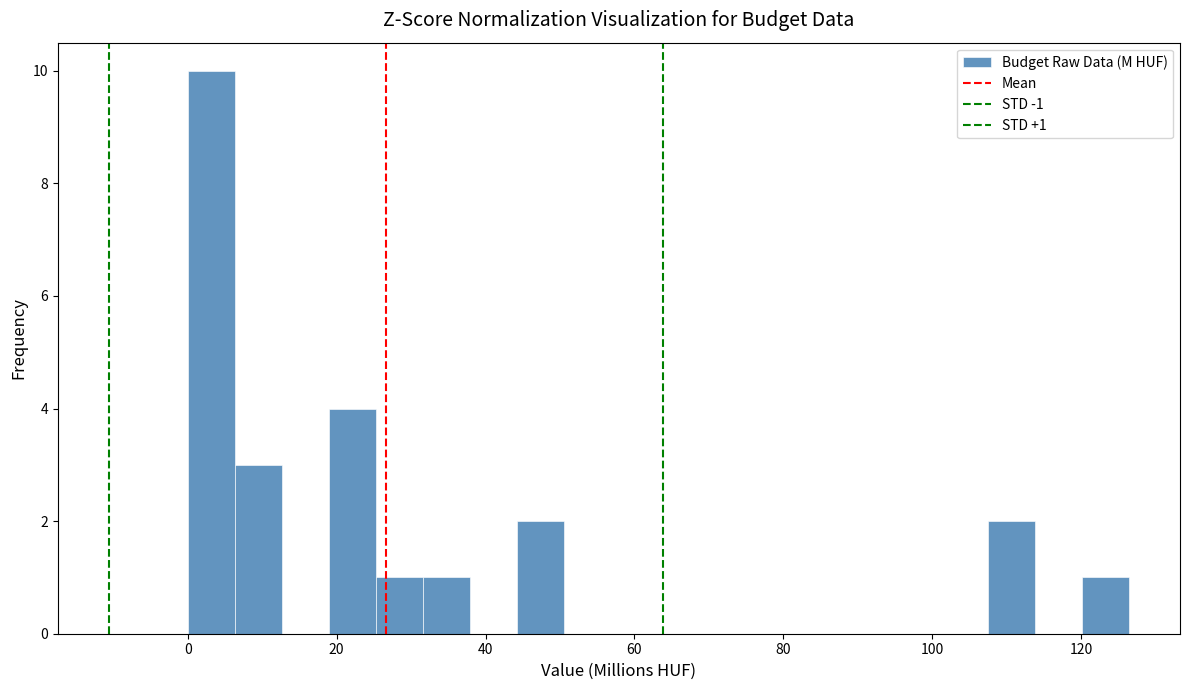

Around what value on the x-axis is the tallest bar? Give the approximate position of its centre, as read against the axis.

4